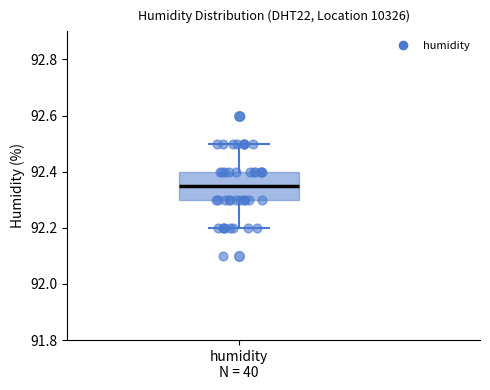

Transcribe this box plot: give where the median line is, the range the box spans, and where the two whiskers end, as read against the y-axis. The values are not printed on the chart, so give them approximately, as read against the axis.

median 92.36, box 92.30 to 92.40, whiskers 92.20 to 92.50